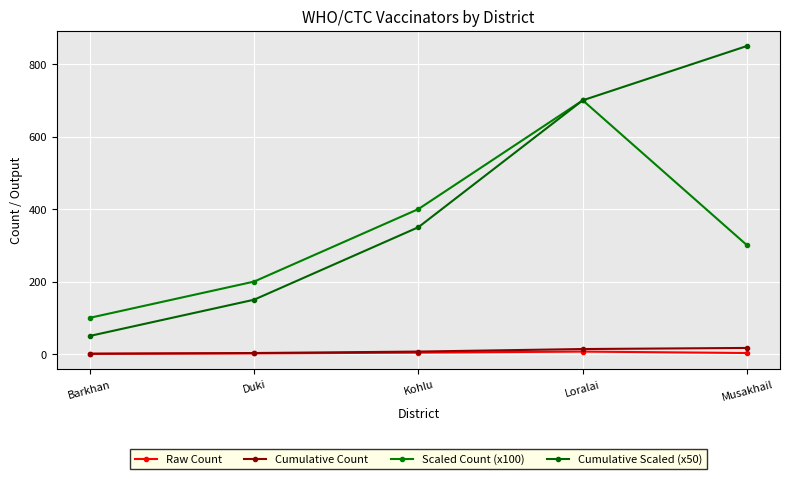

True or false: Raw Count has more than 2 interior local peaks.

False